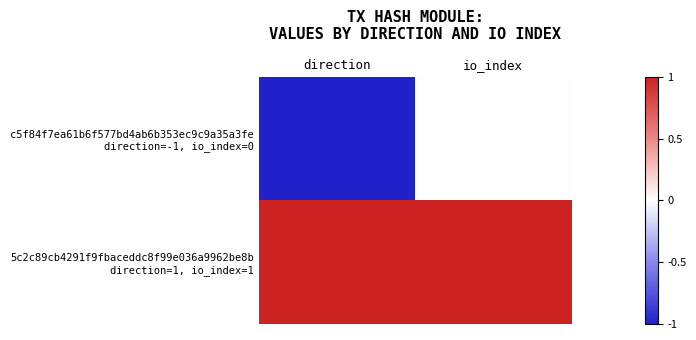

Which series has the largest total across all categories?

5c2c89cb4291f9fbaceddc8f99e036a9962be8b direction=1, io_index=1